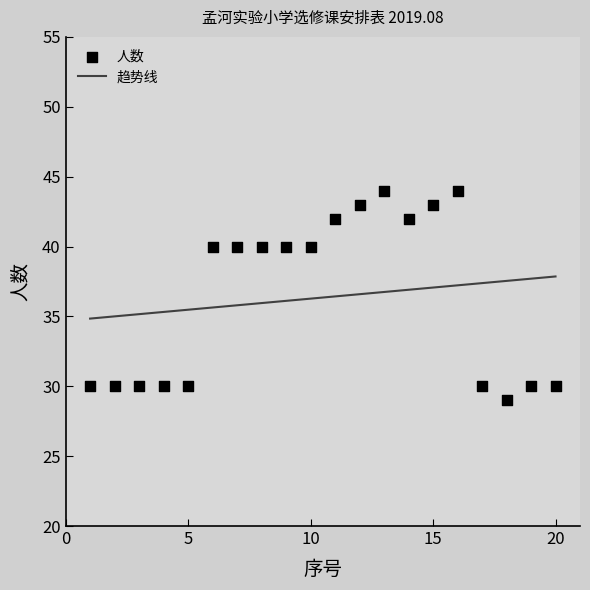

Between 15 and 11, which is larger?

15